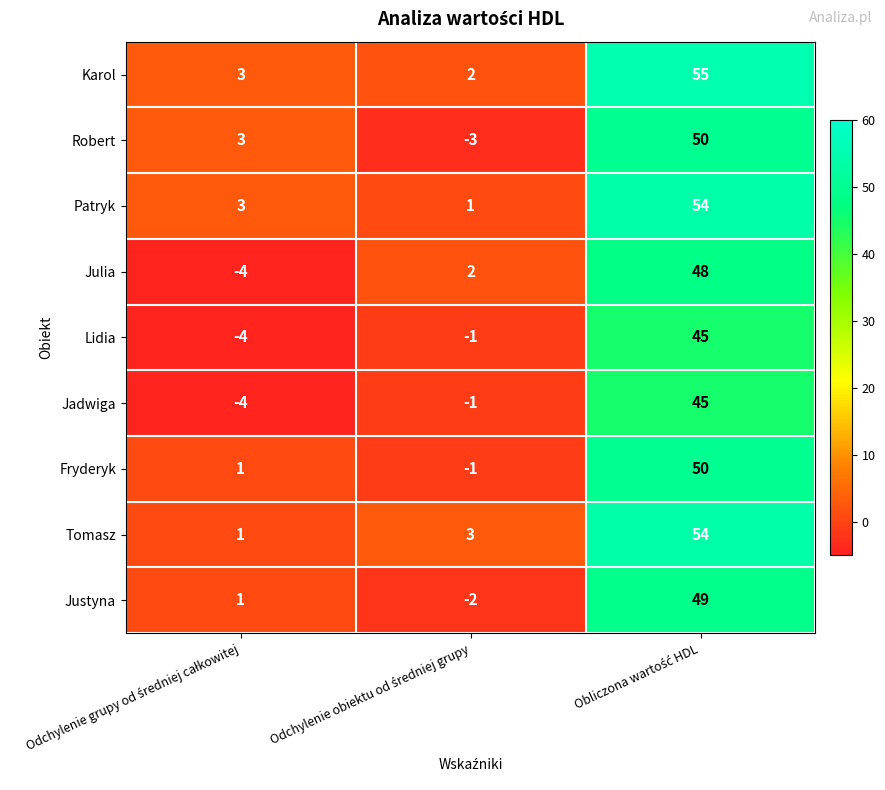

How many values in the Jadwiga series exceed -1?

1